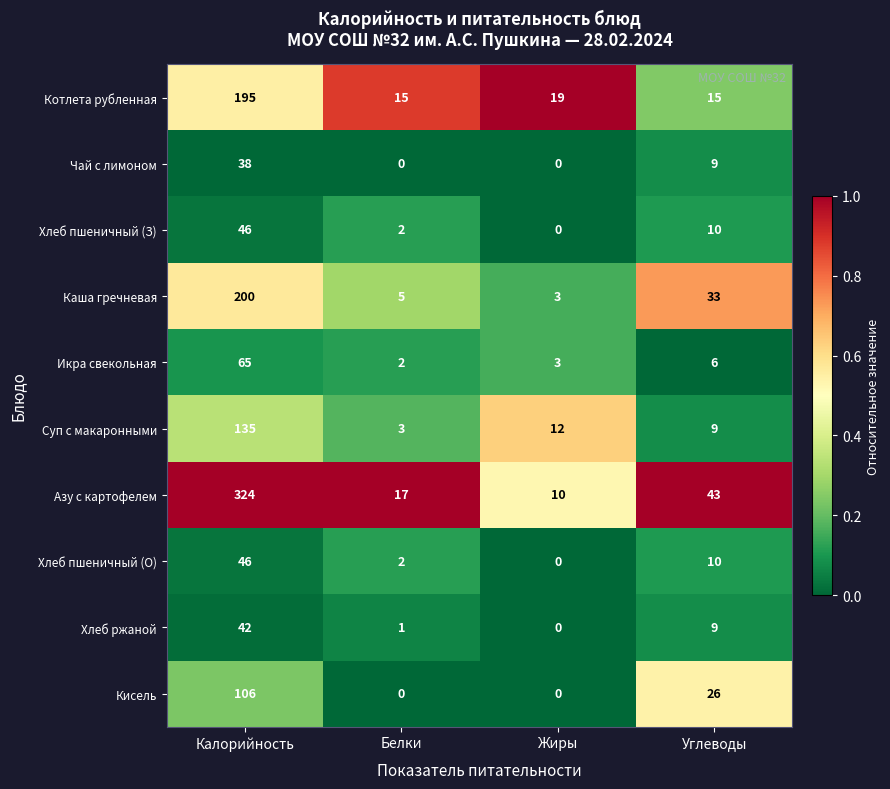

Between Белки and Углеводы, which series saw the biggest shift?

Каша гречневая